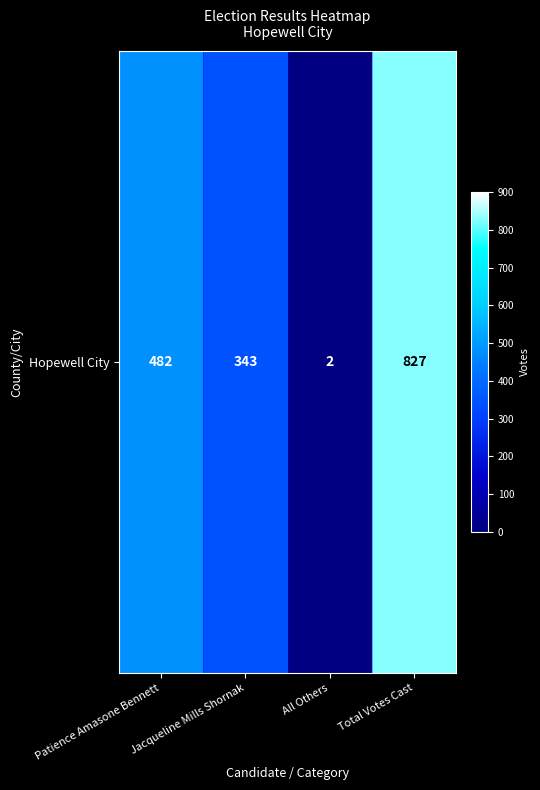

Where is the data nearest to the value 414?

Patience Amasone Bennett